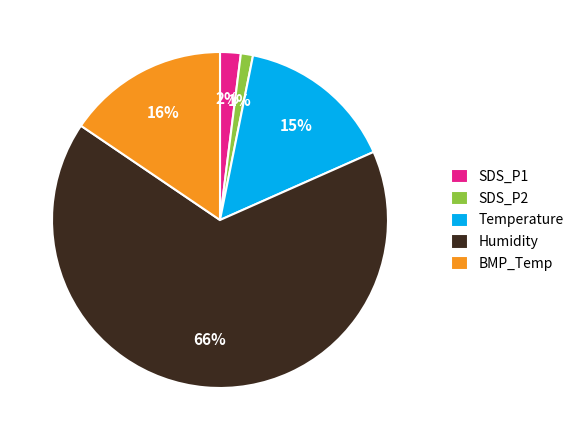

Do SDS_P2 and Humidity together represent more than half of the pie?

Yes